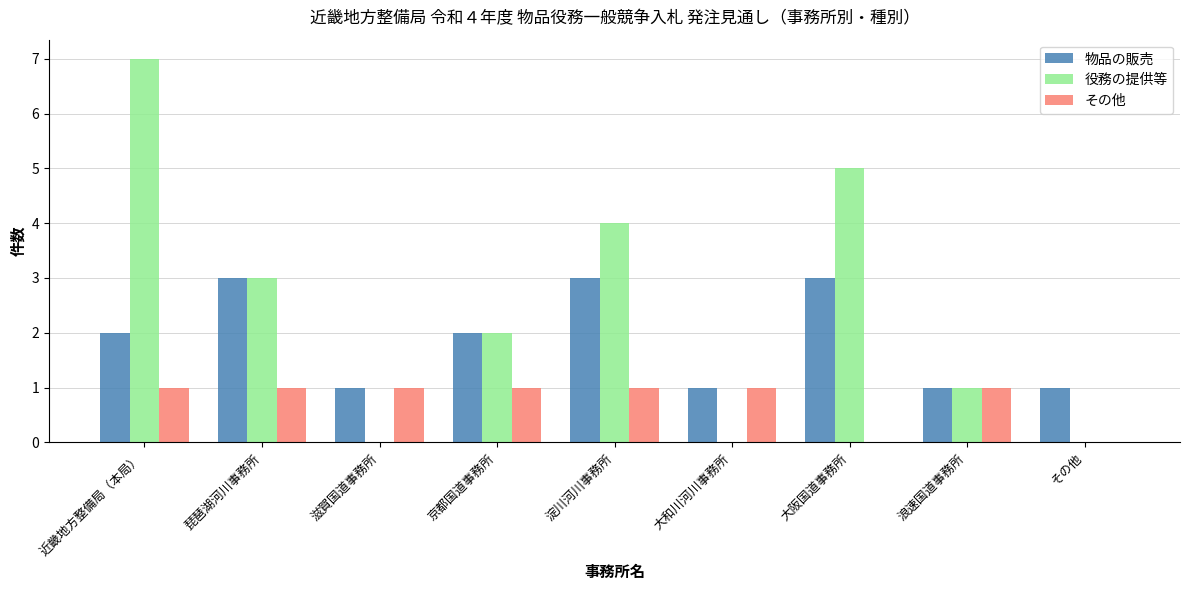

How many groups of bars are there?

9